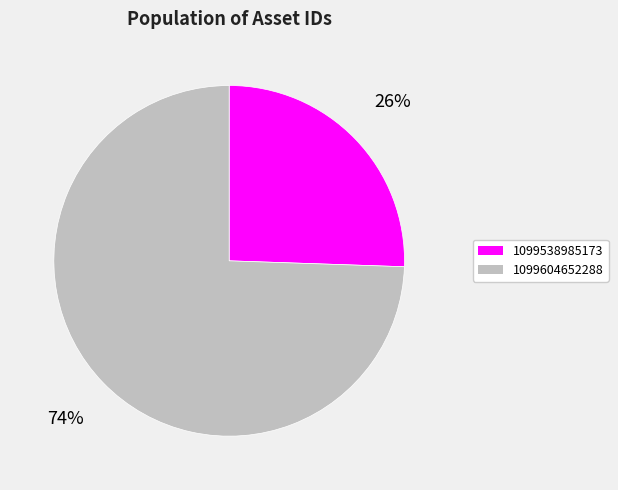

Which slice is the smallest?

1099538985173